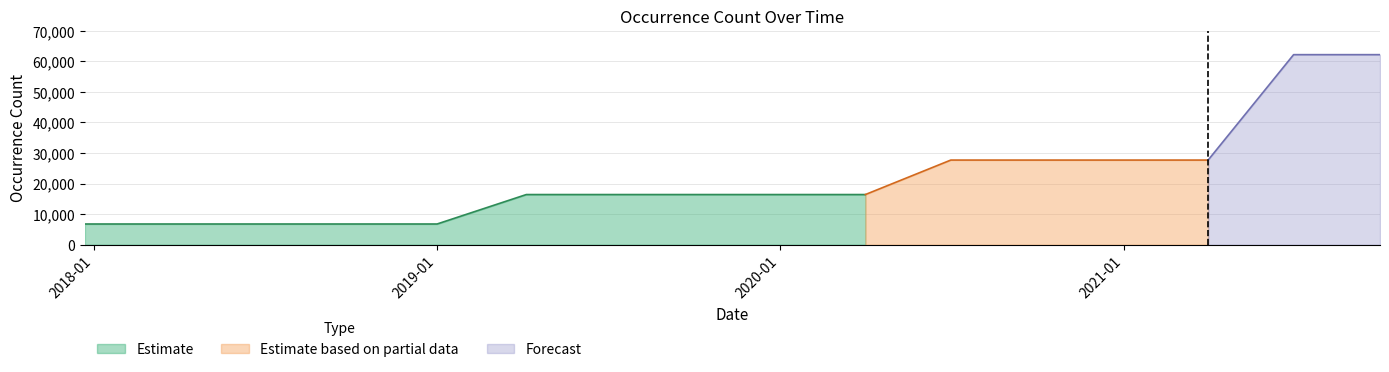

Reading left to right, what are all the values shown in this chart?

2017-12-22=6796	2018-04-09=6796	2018-07-11=6796	2018-09-28=6796	2019-01-01=6796	2019-04-06=16424	2019-07-01=16424	2019-10-09=16424	2020-01-01=16424	2020-04-01=16424	2020-07-01=27701	2020-10-01=27701	2021-01-01=27701	2021-04-01=27701	2021-07-01=62171	2021-10-01=62171